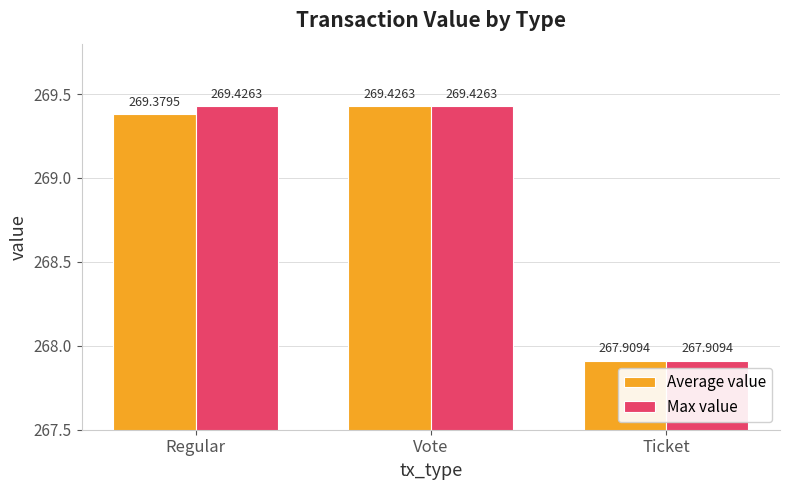

Rank the series by their average value, from lowest to highest.

Average value, Max value